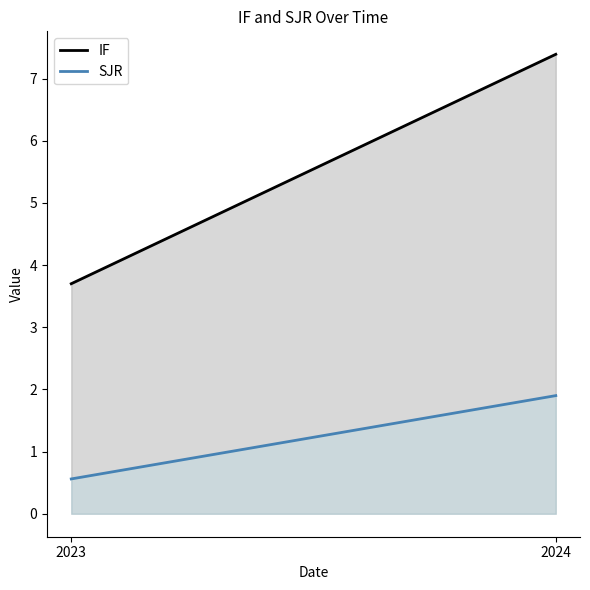

Which series has the largest range (max minus min)?

IF